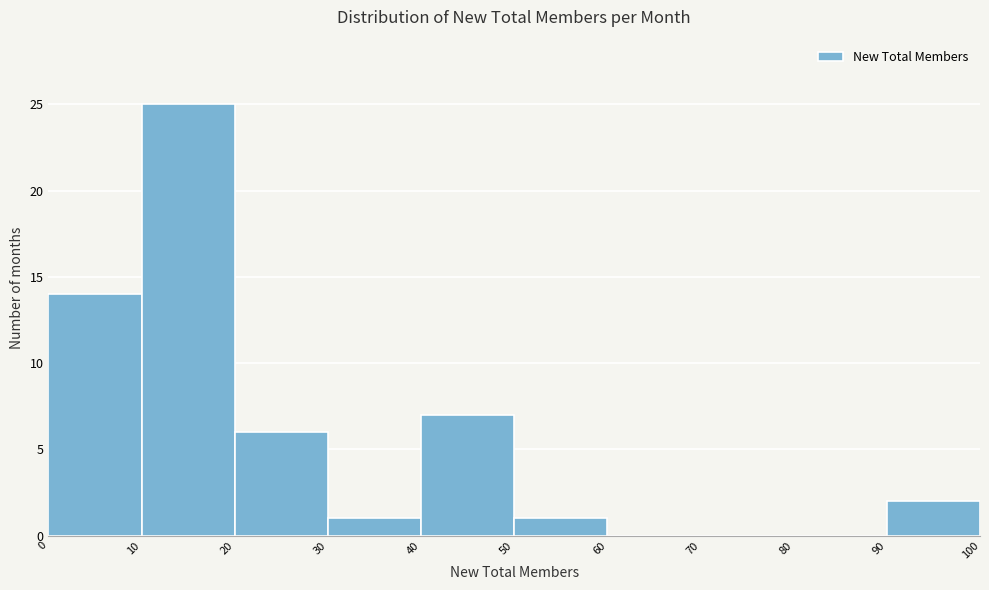

Reading left to right, list every bar in this chart as the range it spans on the x-axis followed by its height. The values are not printed on the chart, so give them approximately, as read against the axis.

0 to 10: 14
10 to 20: 25
20 to 30: 6
30 to 40: 1
40 to 50: 7
50 to 60: 1
60 to 70: 0
70 to 80: 0
80 to 90: 0
90 to 100: 2